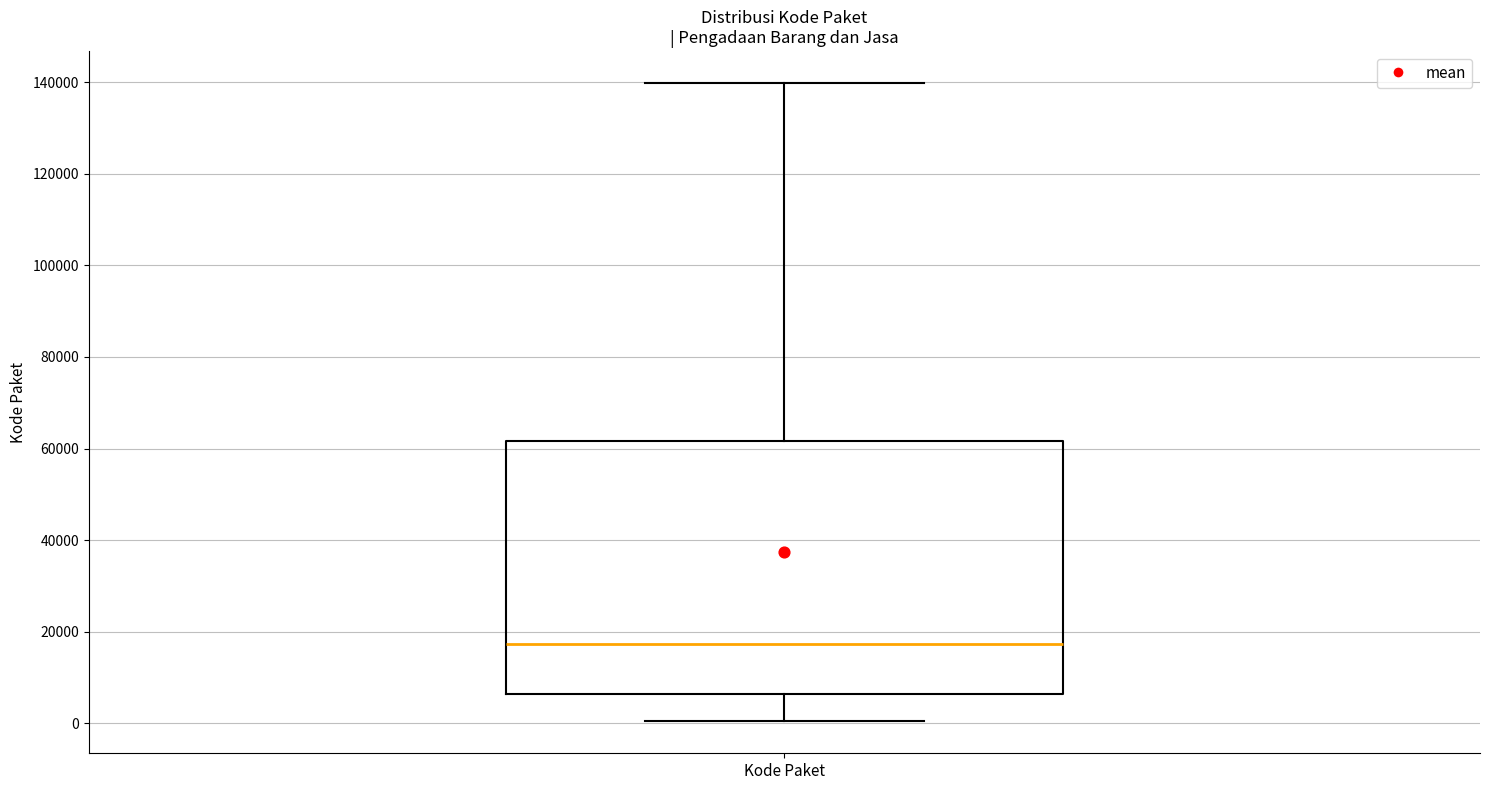

Where does the upper whisker of the box for Kode Paket end on the y-axis? The values are not printed on the chart, so give them approximately, as read against the axis.

140000